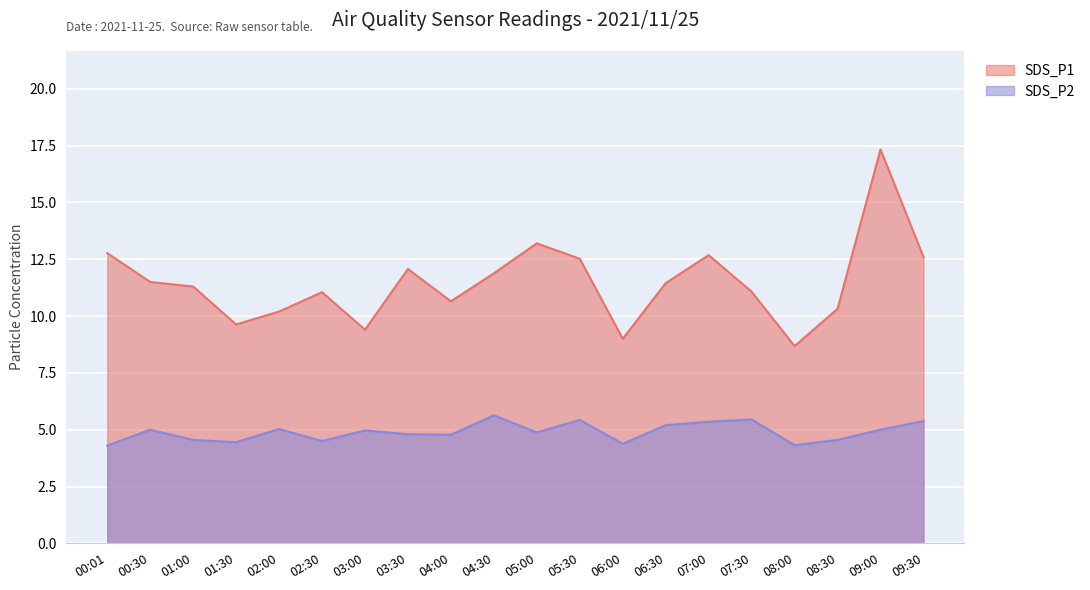

How many interior local peaks does the SDS_P1 series have?

5